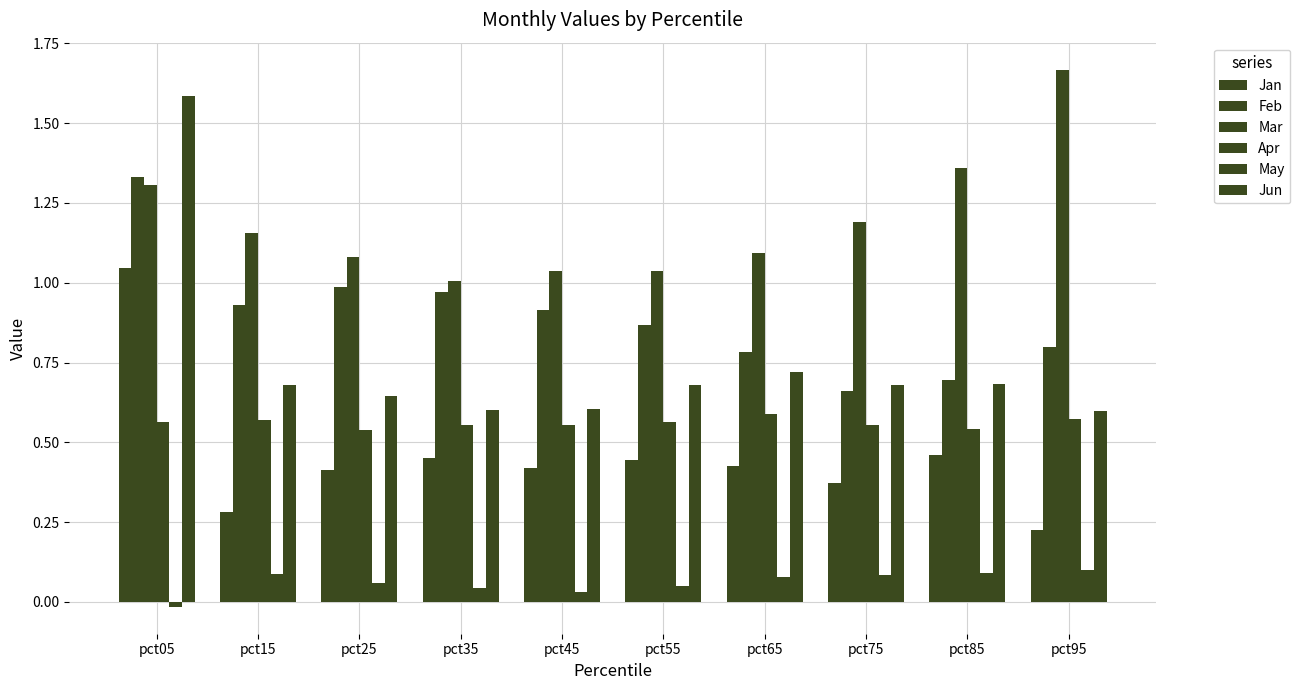

What is the sum of all May values?

0.6